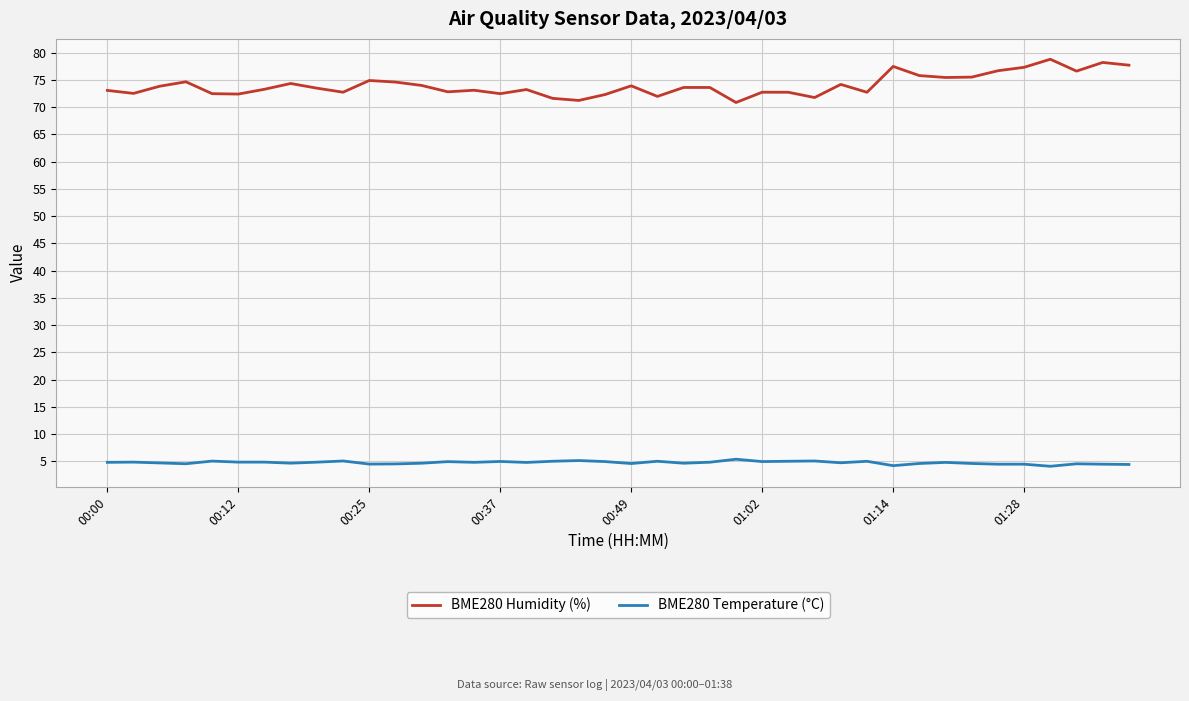

What is the greatest value displayed?

78.8